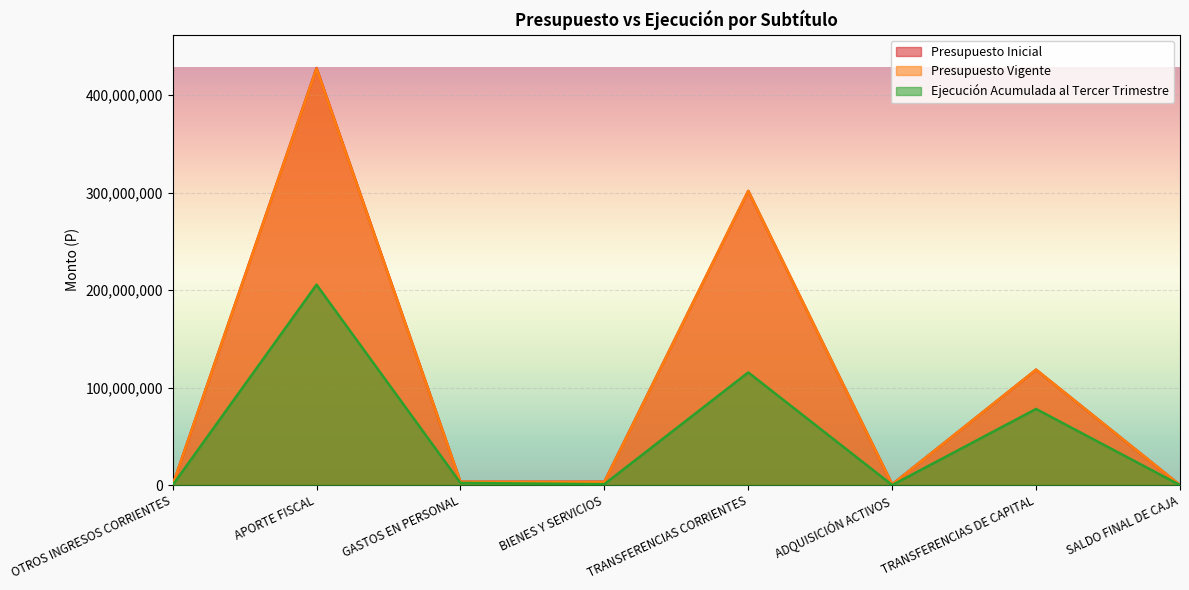

Where does the Presupuesto Inicial series first go above 3447955?

APORTE FISCAL